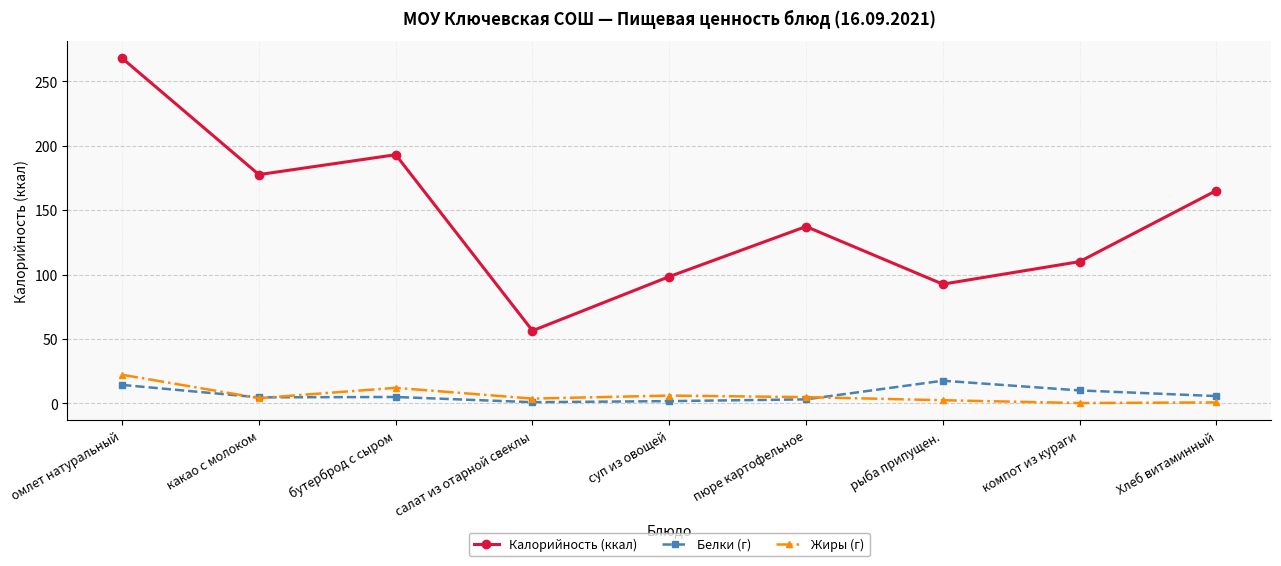

What value does the Калорийность (ккал) series have at компот из кураги?

110.0